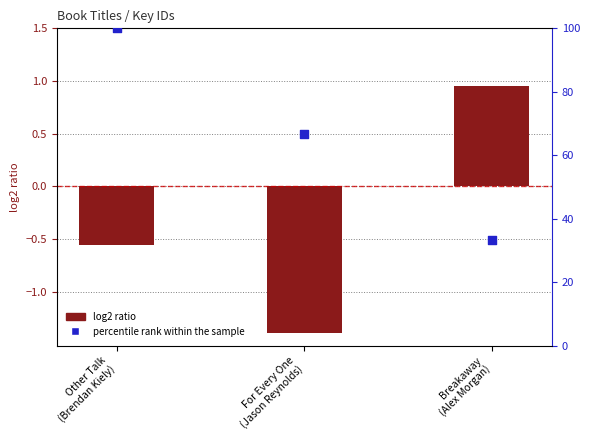

Which series contains the highest Y value?

percentile rank within the sample